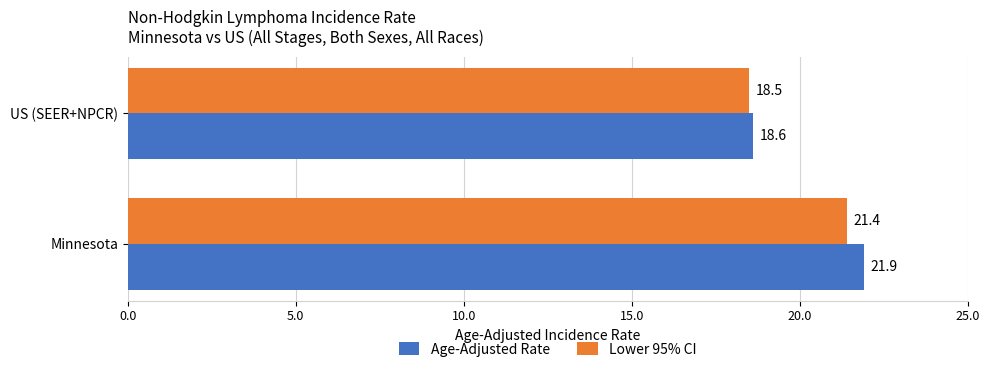

List the series in order of their peak value, lowest first.

Lower 95% CI, Age-Adjusted Rate